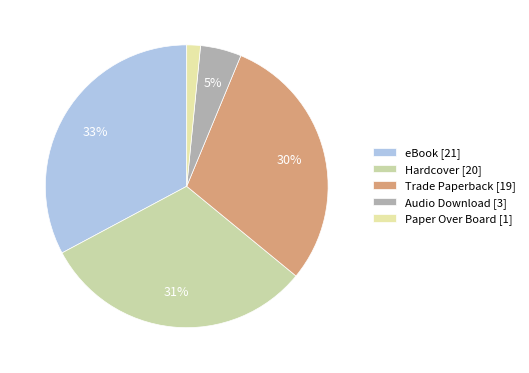

Rank the categories by value from lowest to highest.

Paper Over Board [1], Audio Download [3], Trade Paperback [19], Hardcover [20], eBook [21]